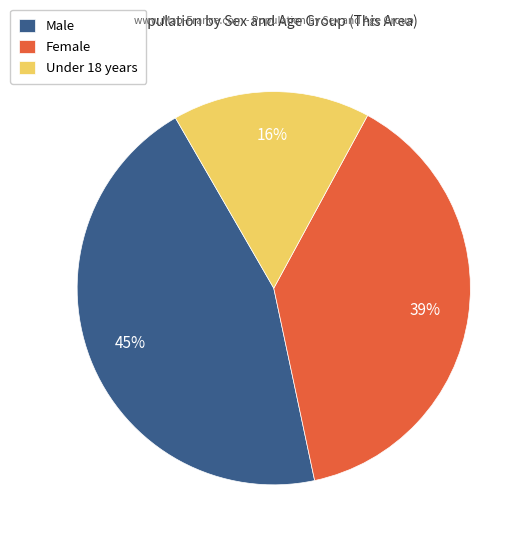

Is the sum of Male and Female greater than half?

Yes